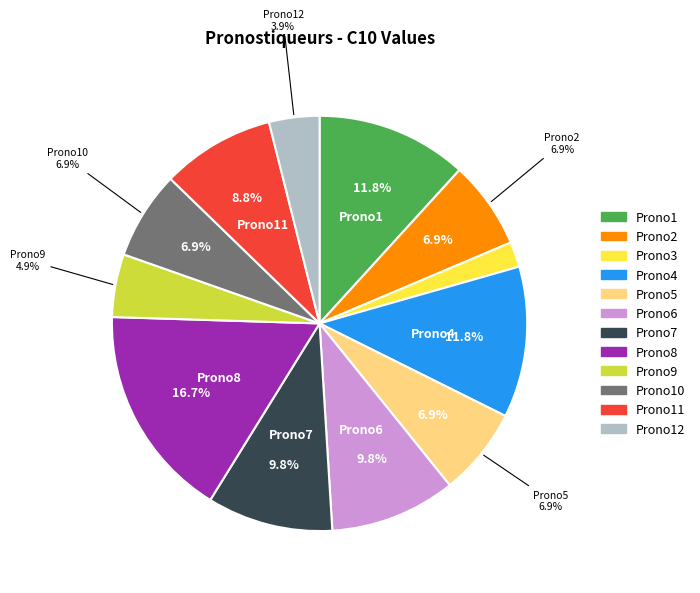

Which category has the biggest portion of the pie?

pronostiqueur8